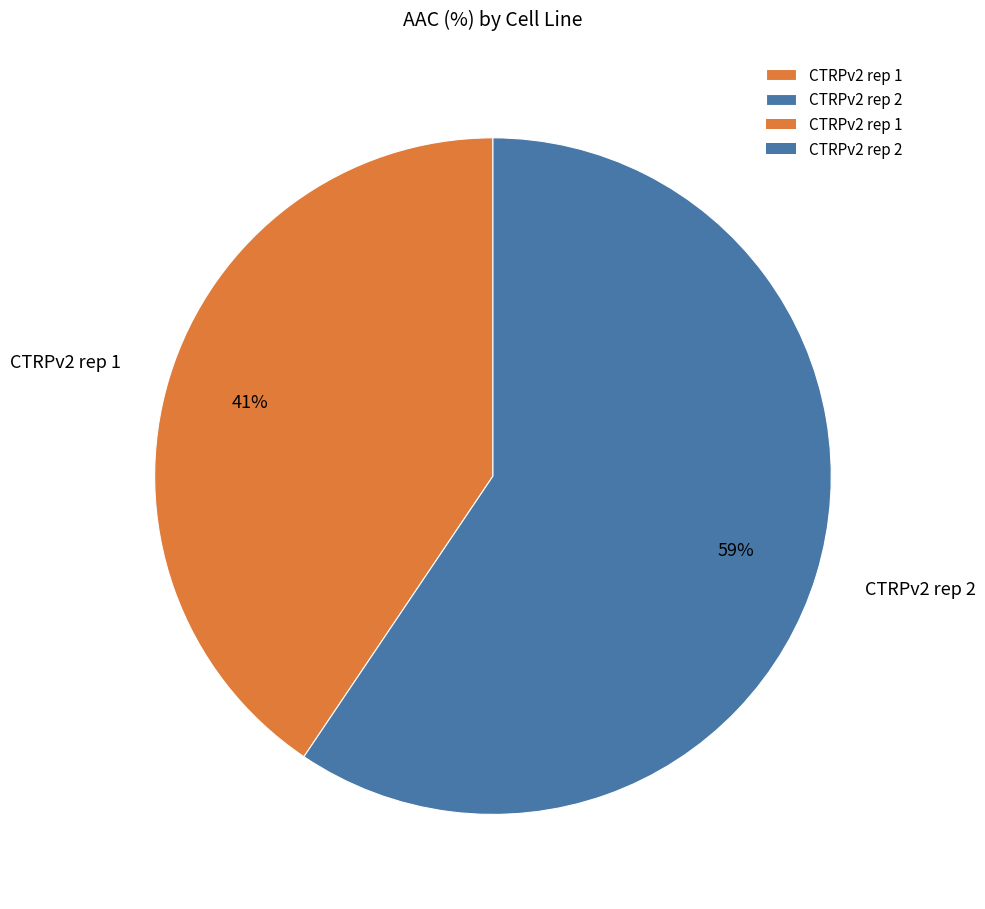

Count the number of slices in the pie.

2